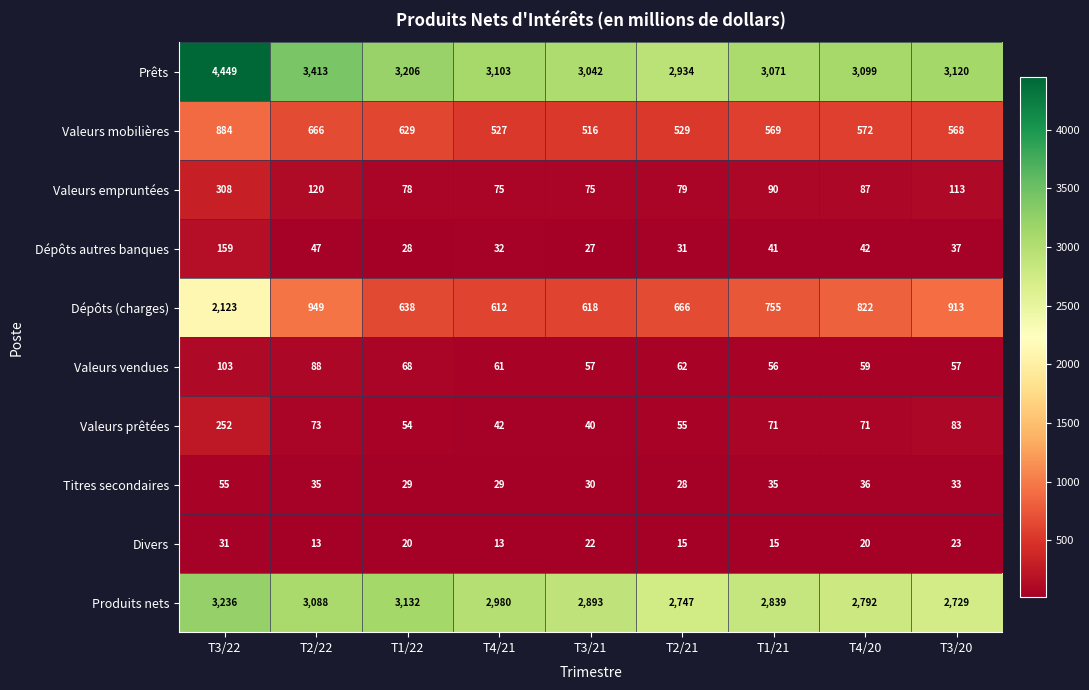

Rank the series at T3/22 from highest to lowest value.

Prêts, Produits nets, Dépôts (charges), Valeurs mobilières, Valeurs empruntées, Valeurs prêtées, Dépôts autres banques, Valeurs vendues, Titres secondaires, Divers